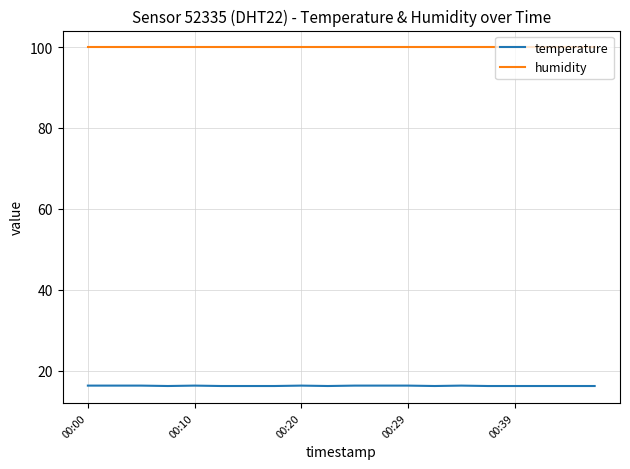

Rank the series by their average value, from lowest to highest.

temperature, humidity